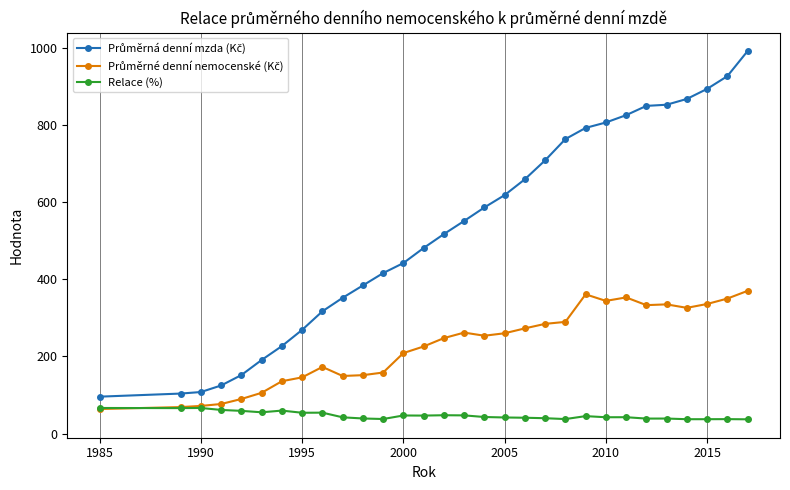

What is the lowest value of the Relace (%) series?

37.3